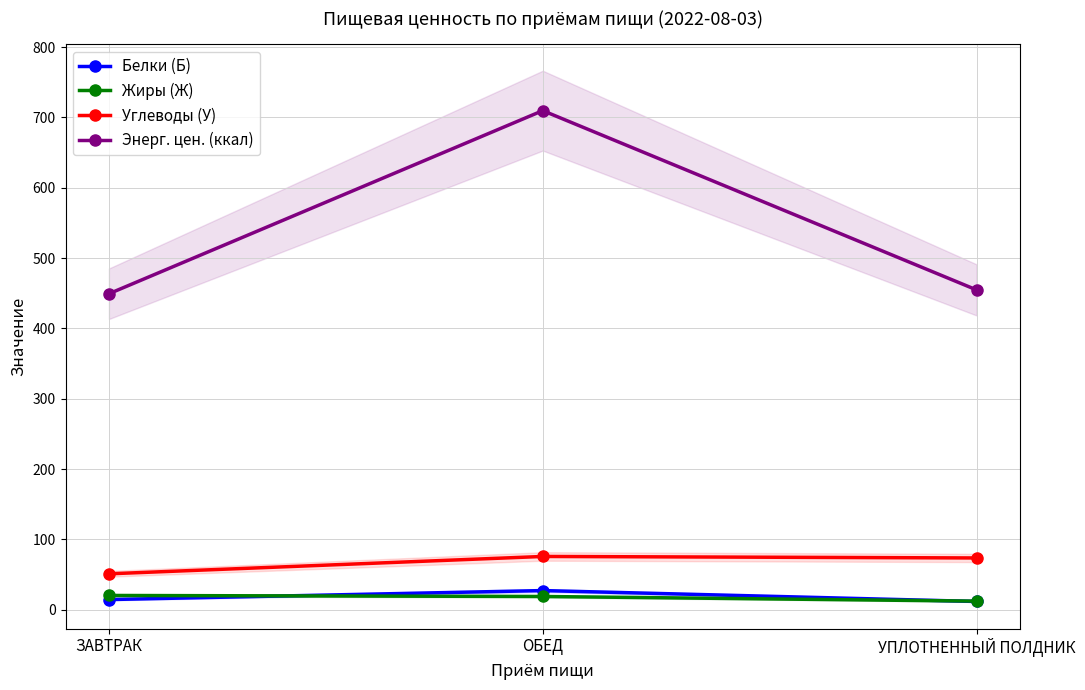

The Жиры (Ж) series shows 4.1 at УПЛОТНЕННЫЙ ПОЛДНИК. True or false?

False